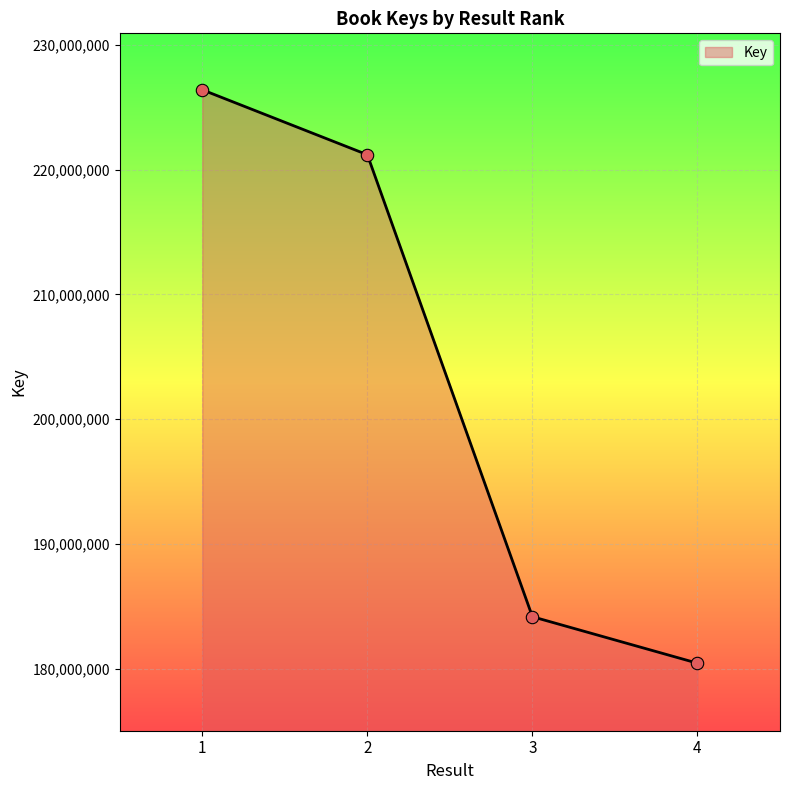

What is the change in value from 1 to 2?

-5205985